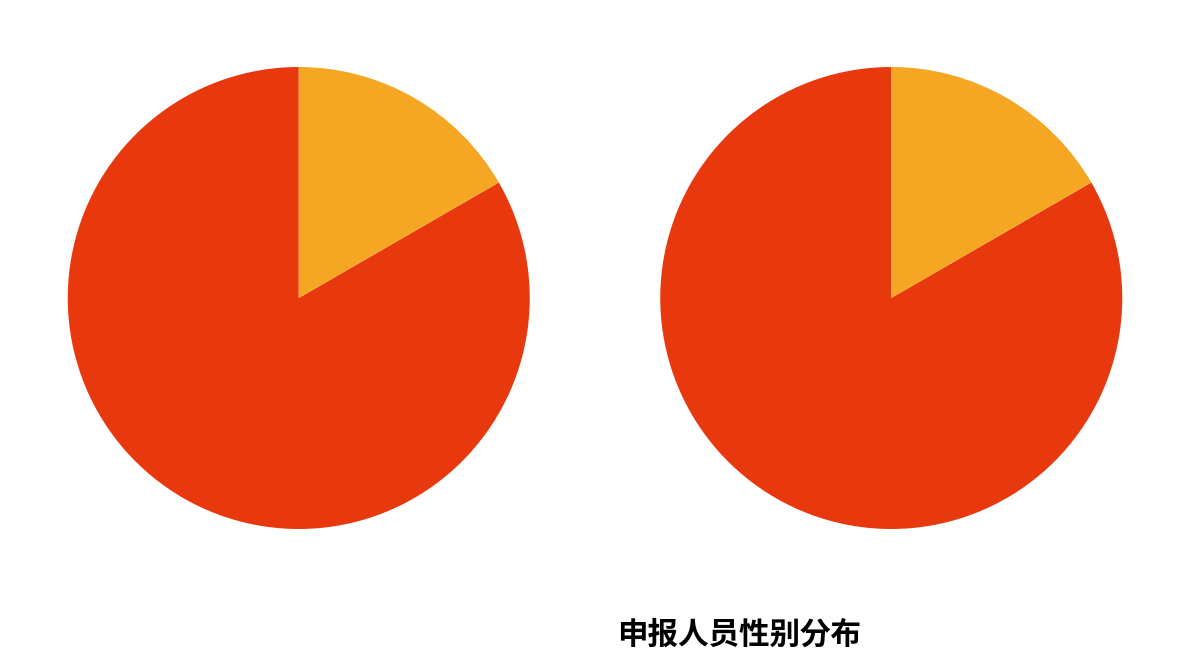

To the nearest percent, what percentage of the pie is 女?

17%